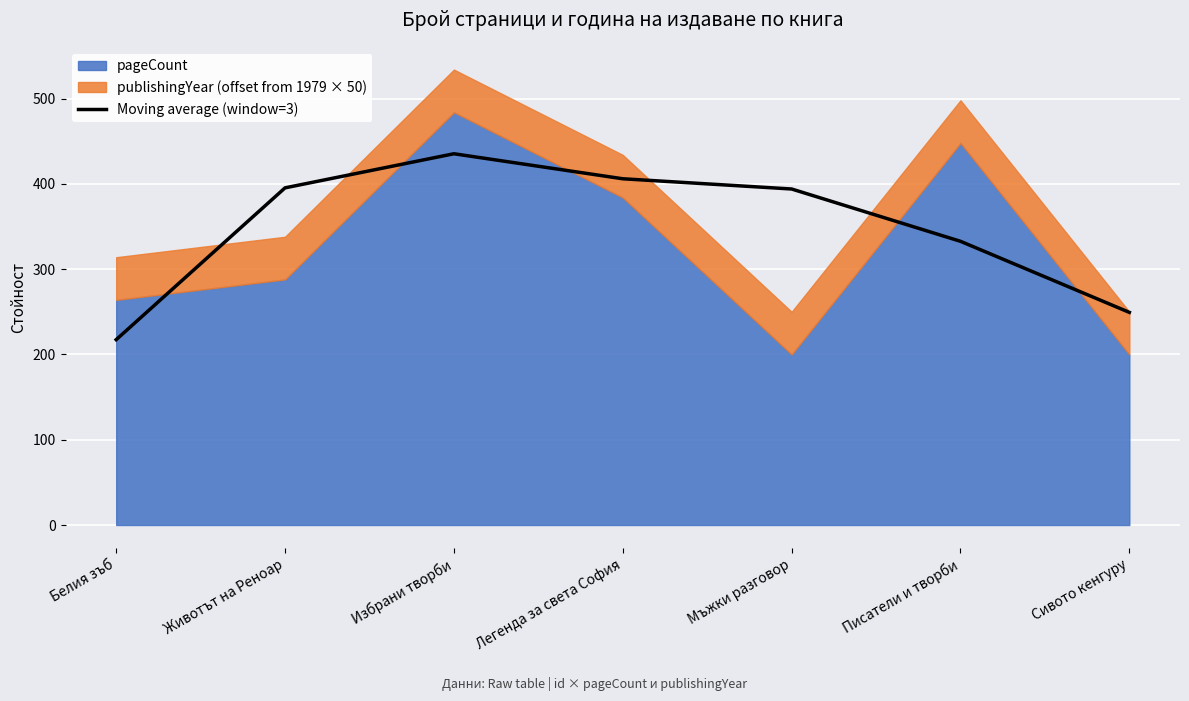

Which category has the highest value in the Moving average (window=3) series?

Избрани творби